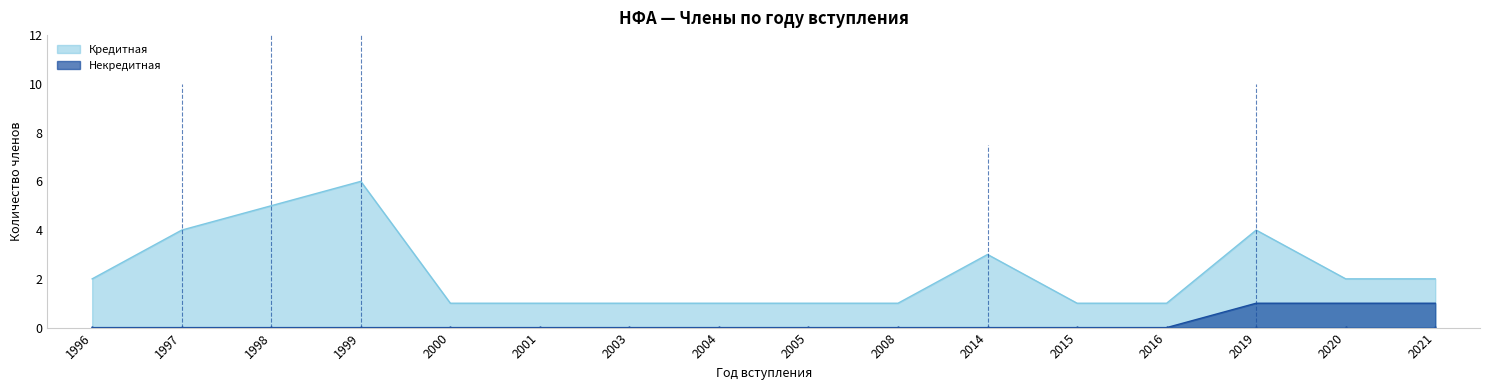

Reading left to right, list all the values displayed in this chart.

1996=0	1997=0	1998=0	1999=0	2000=0	2001=0	2003=0	2004=0	2005=0	2008=0	2014=0	2015=0	2016=0	2019=1	2020=1	2021=1